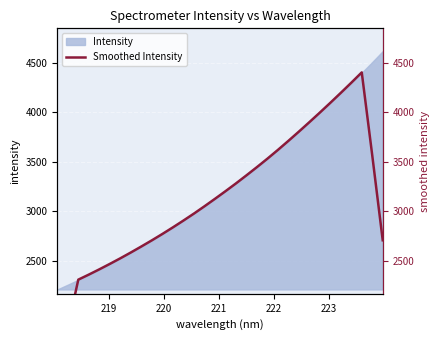

What is the maximum value for Intensity?

4620.0